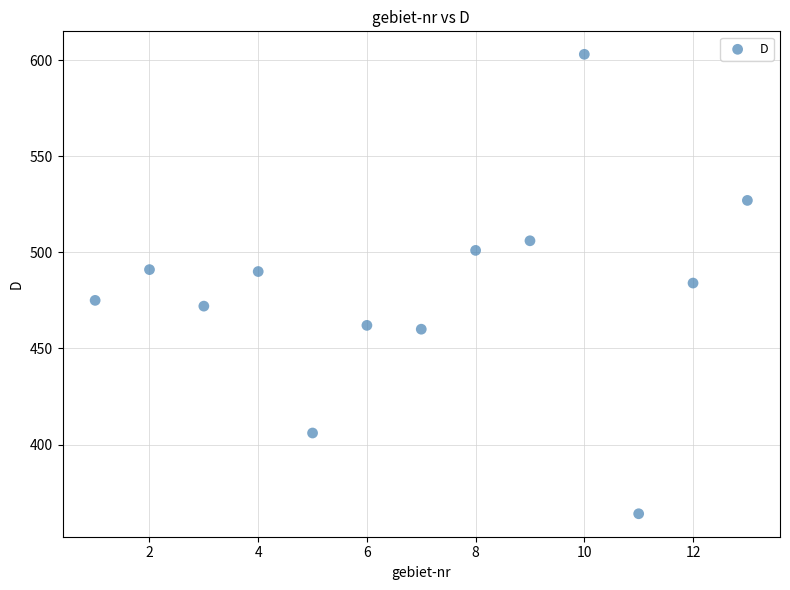

What is the range of X values (max minus min)?

12